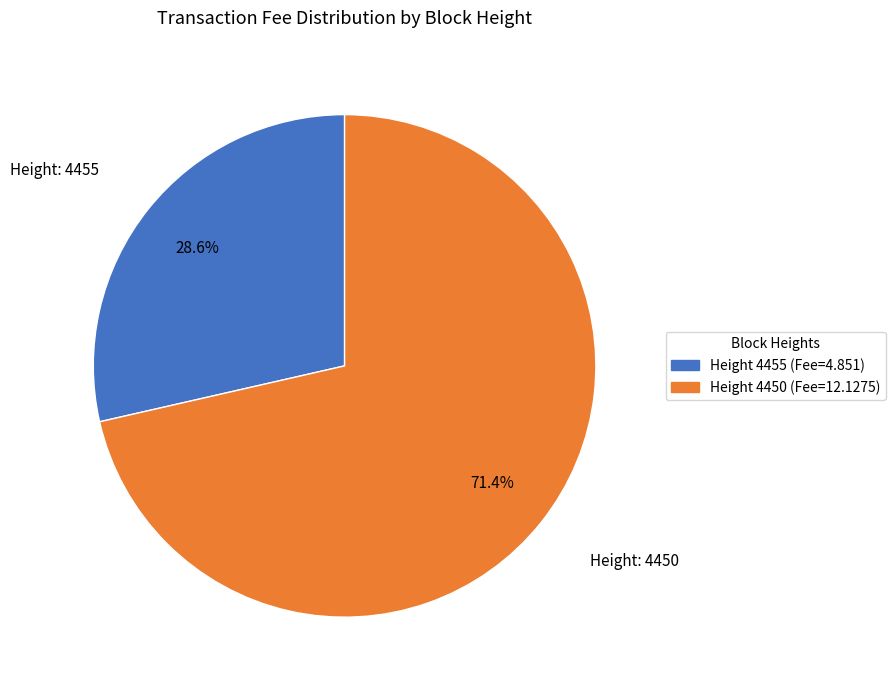

Is there a majority slice in this chart?

Yes